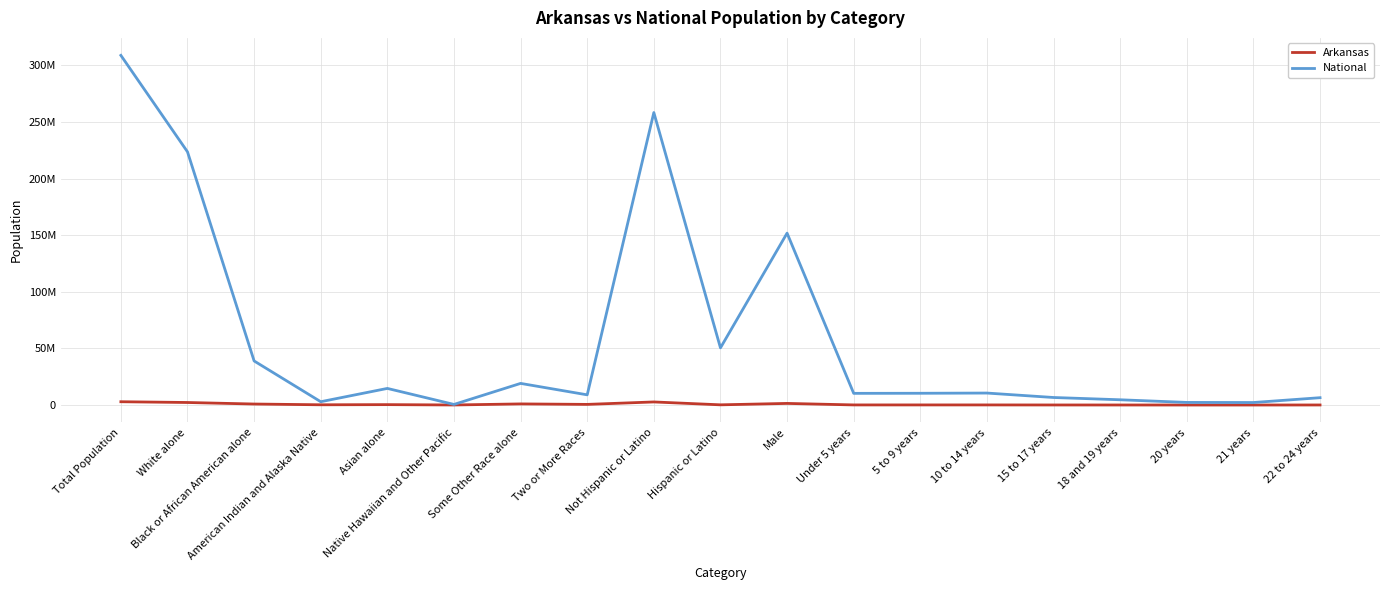

True or false: National has more than 2 interior local peaks.

True